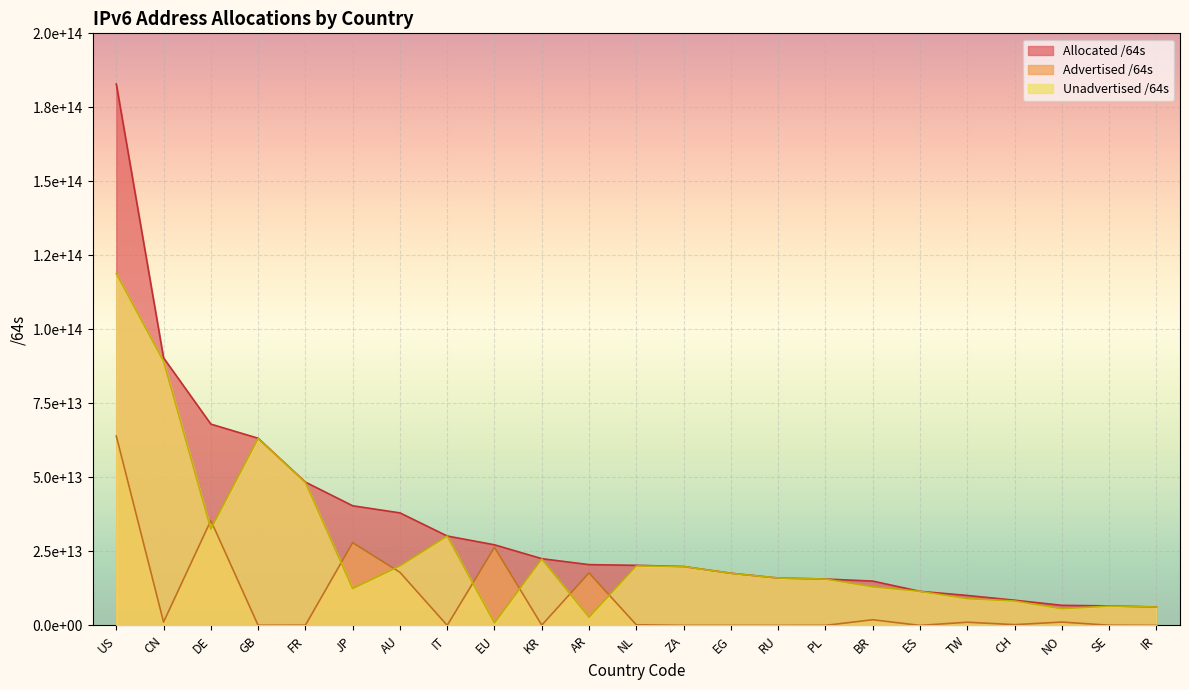

What is the total value across all series at NL?

40621836861440